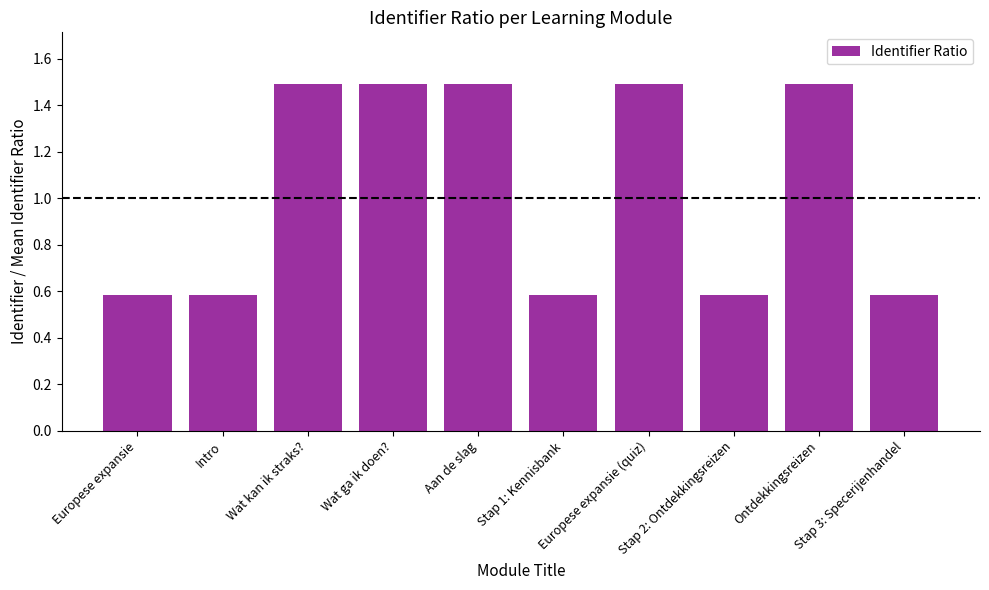

What position from the right is Stap 1: Kennisbank?

5